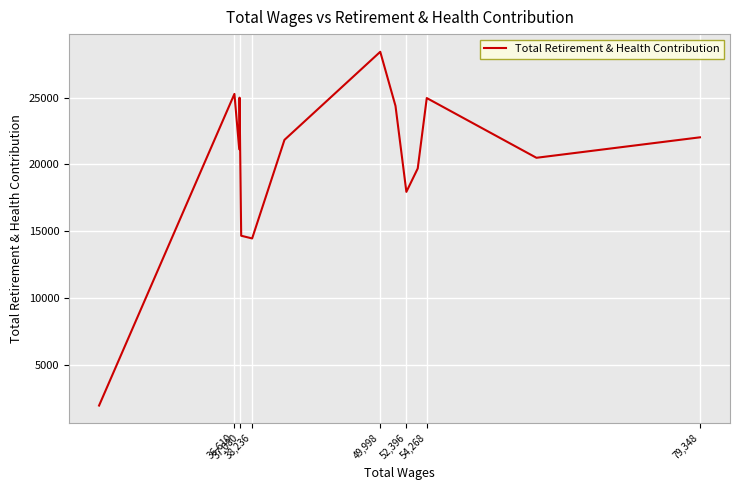

What is the average value?

20162